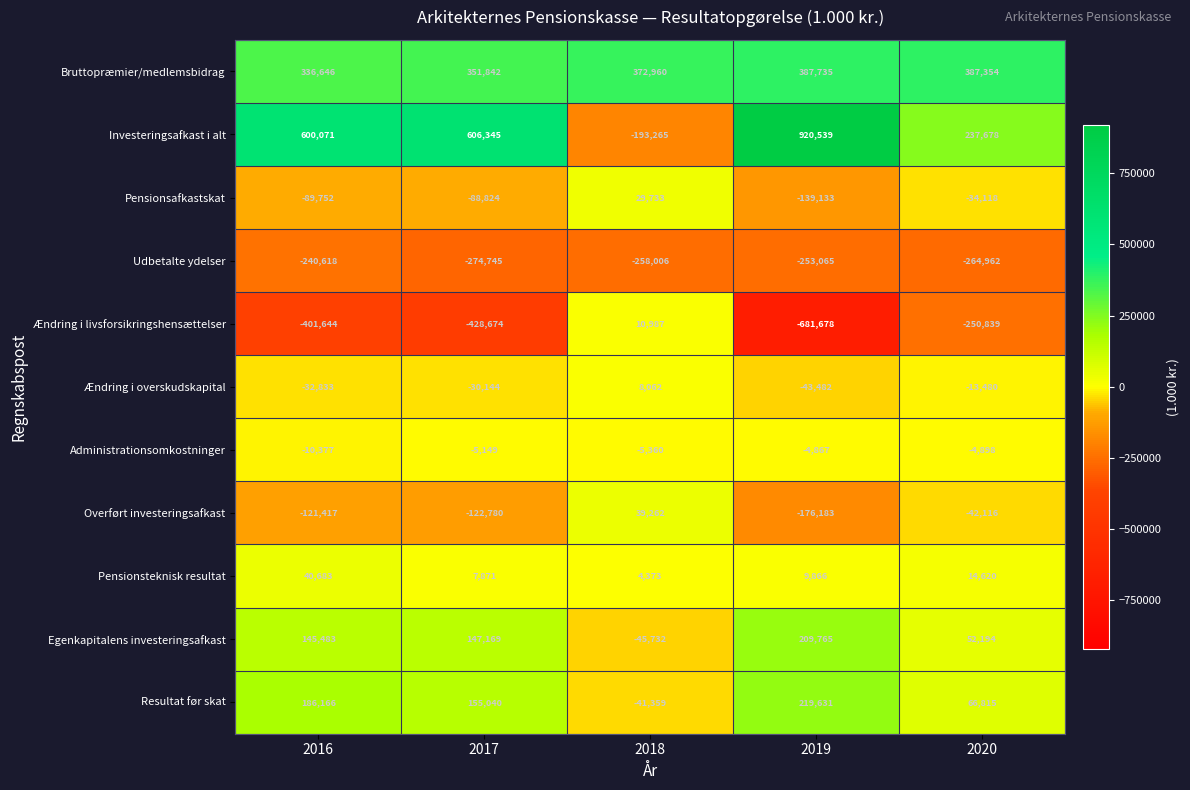

What is the sum of the Egenkapitalens investeringsafkast values at 2016 and 2019?

355248